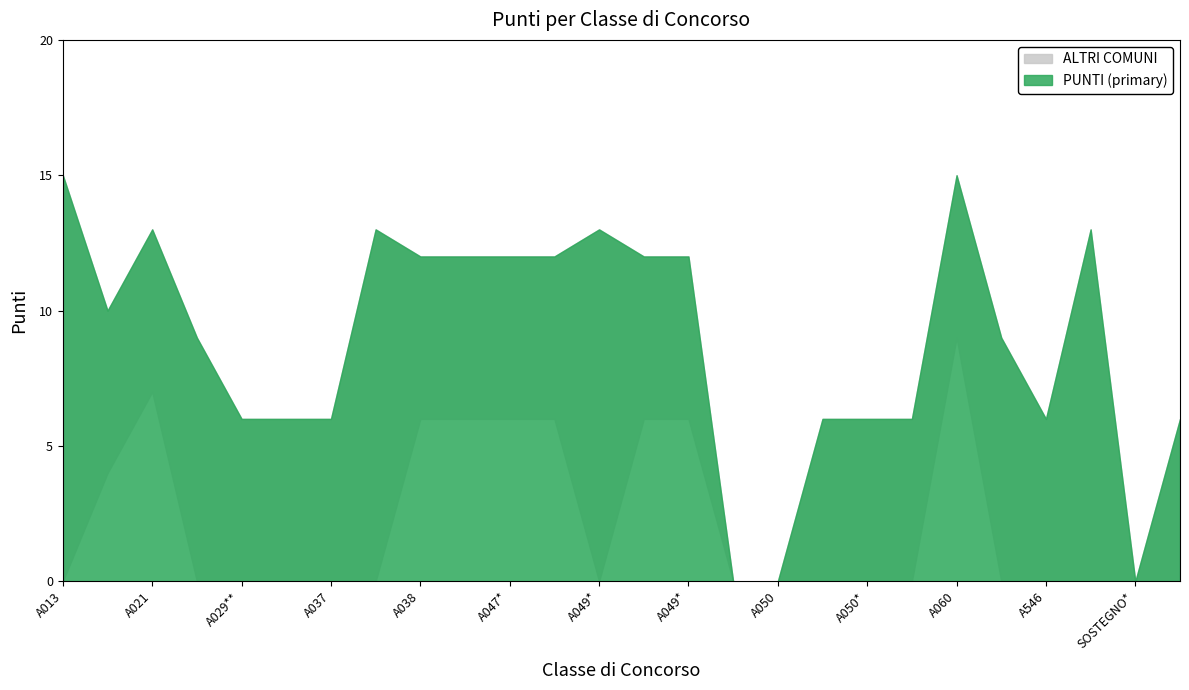

List the series in order of their peak value, highest first.

PUNTI (primary), ALTRI COMUNI